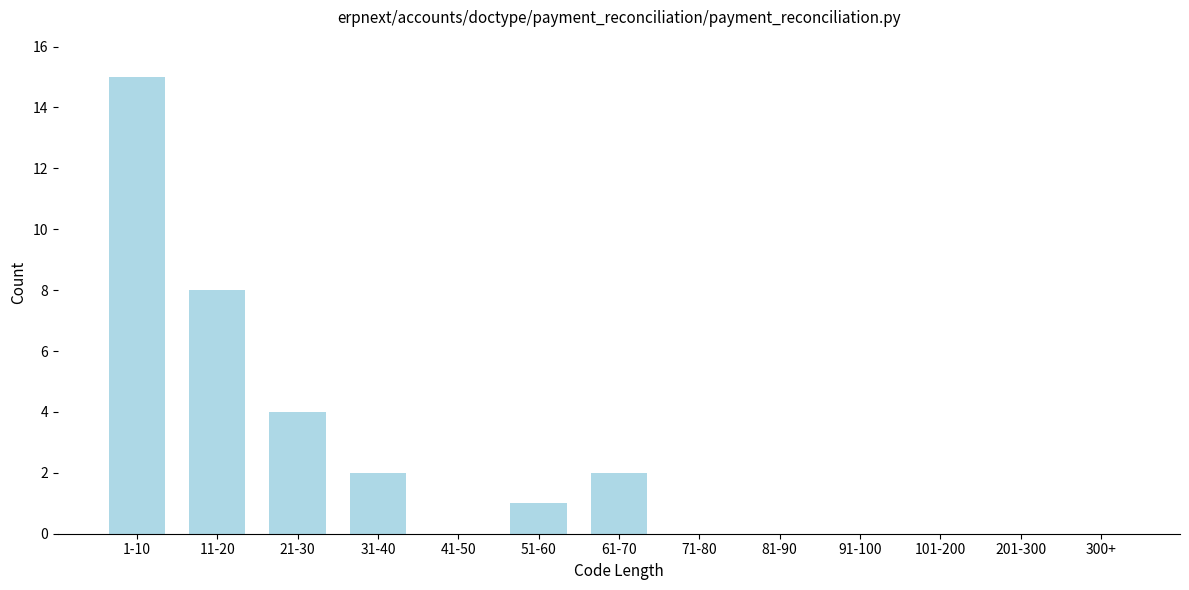

Reading left to right, extract all data points from this chart.

1-10=15	11-20=8	21-30=4	31-40=2	41-50=0	51-60=1	61-70=2	71-80=0	81-90=0	91-100=0	101-200=0	201-300=0	300+=0